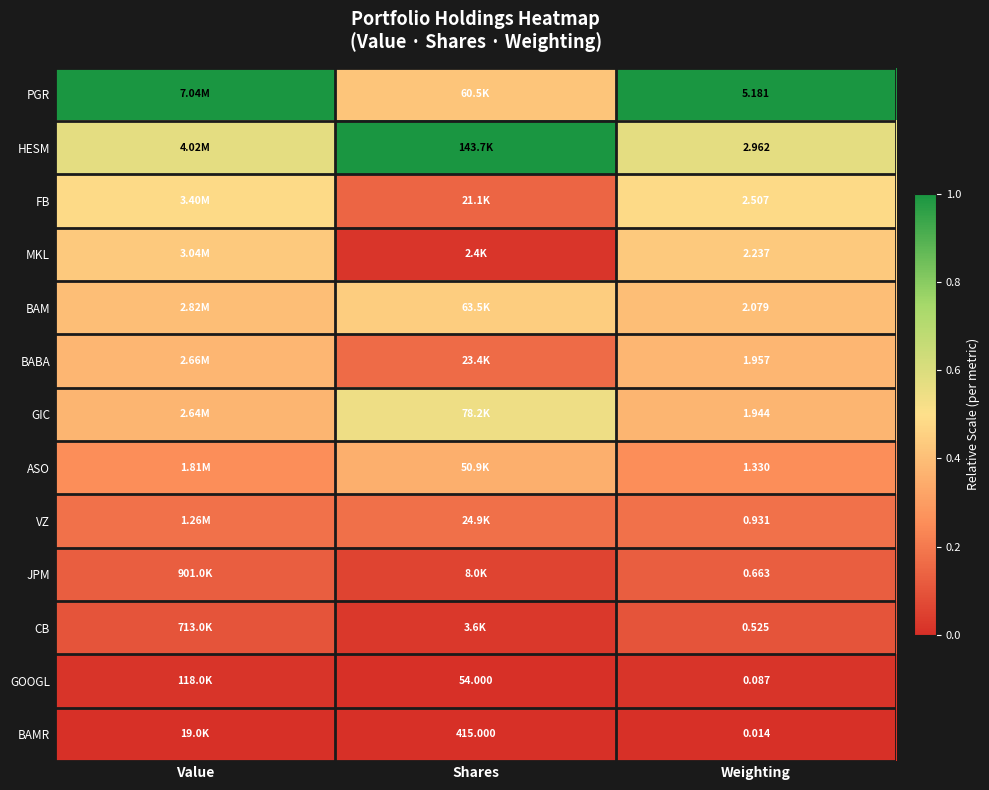

At which category is the sum across all series the highest?

Value